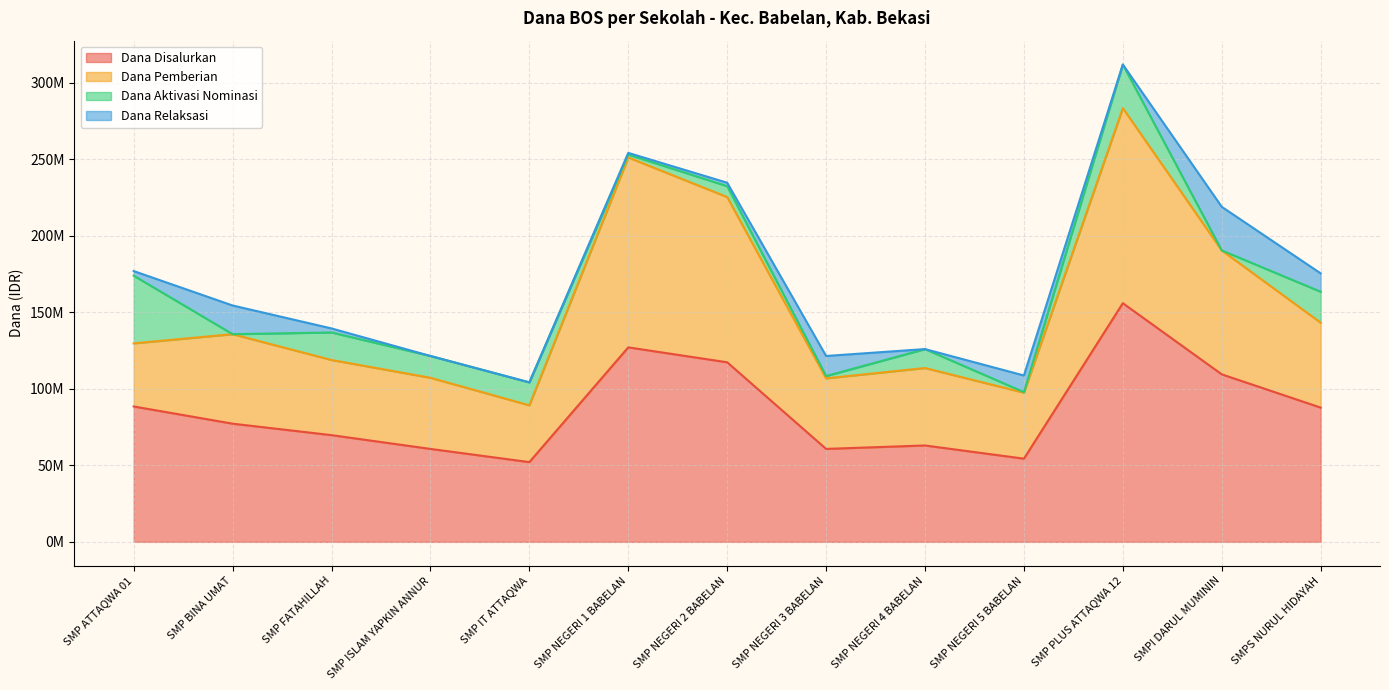

Does the chart have visible grid lines?

Yes